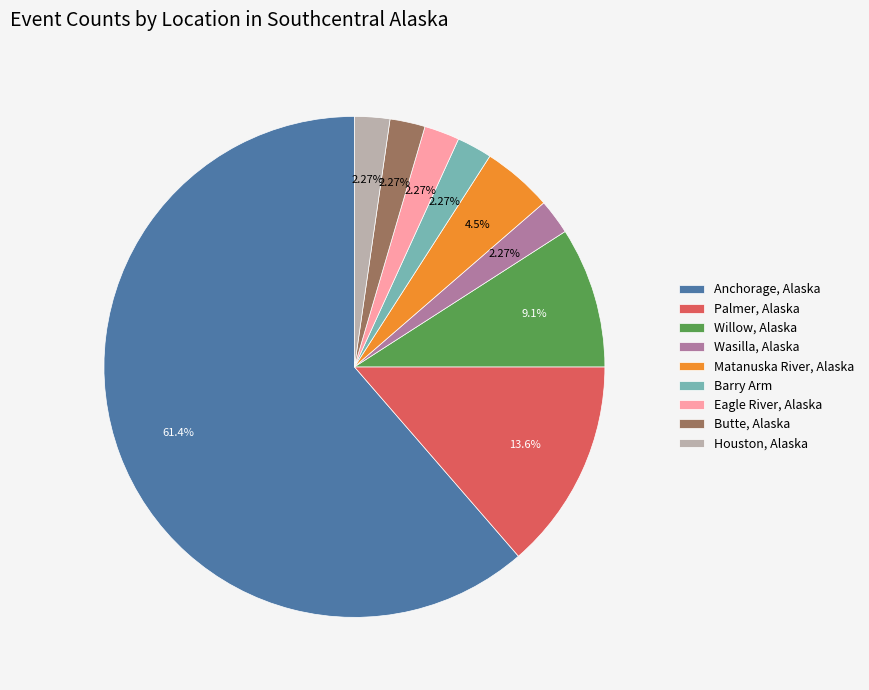

How many slices are in this pie chart?

9